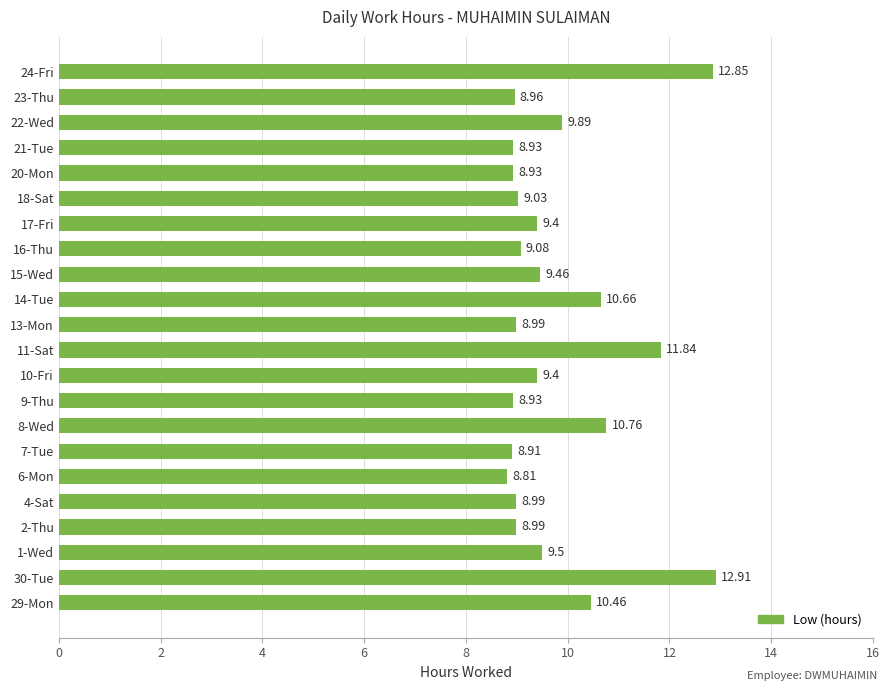

What is the change in value from 8-Wed to 11-Sat?

+1.1